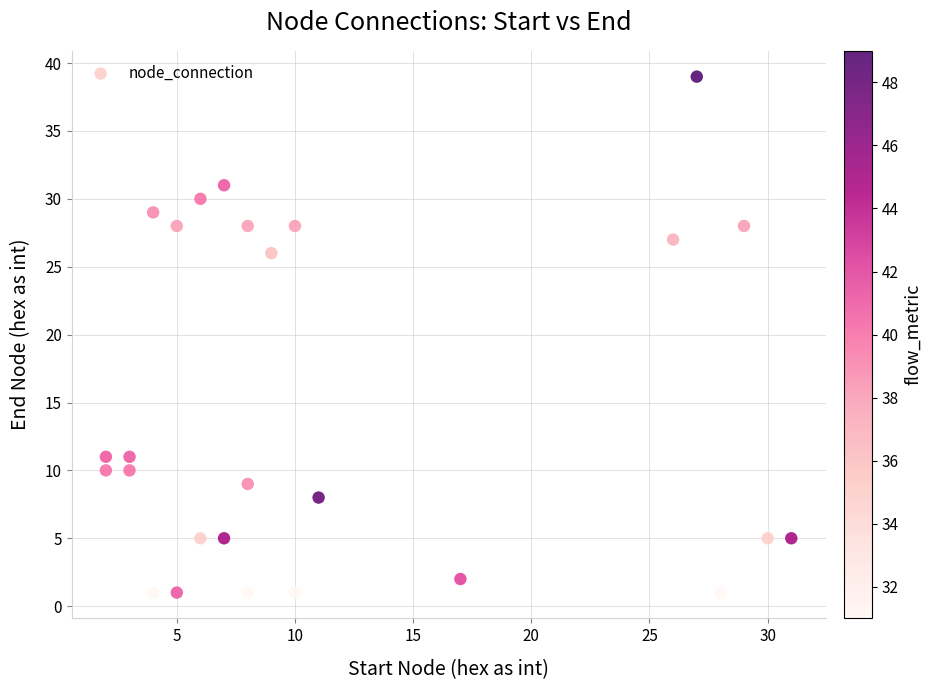

What is the range of X values (max minus min)?

29